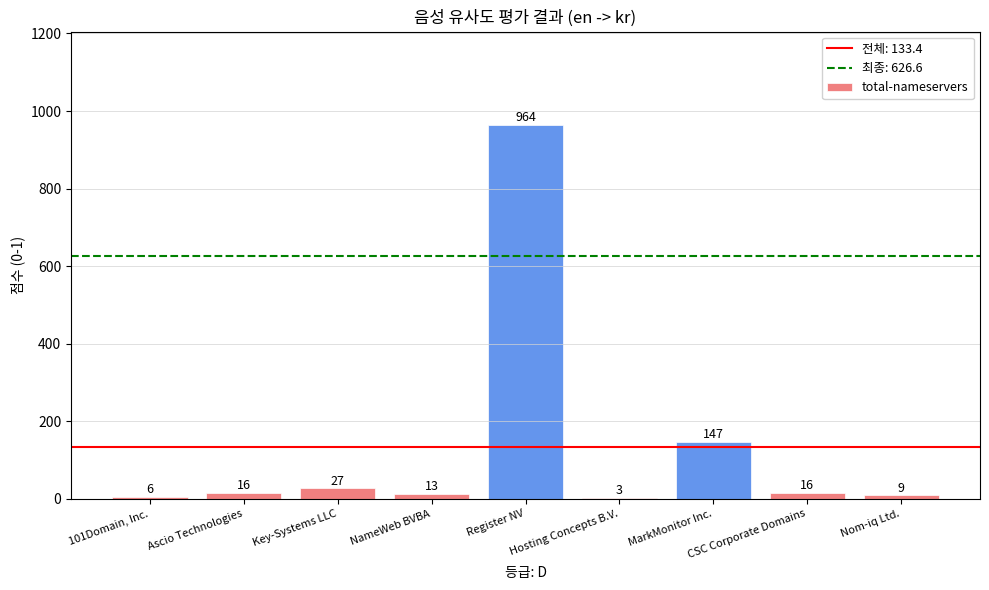

What is the maximum value shown in the chart?

964